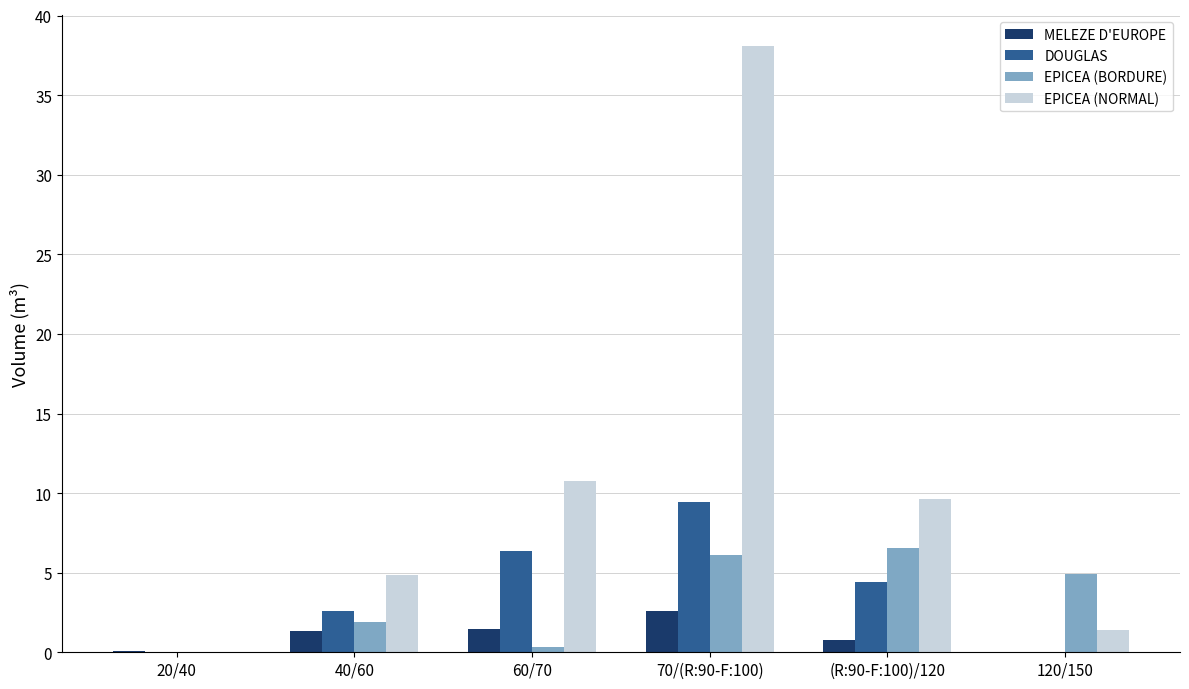

Read the EPICEA (NORMAL) value at 60/70.

10.8